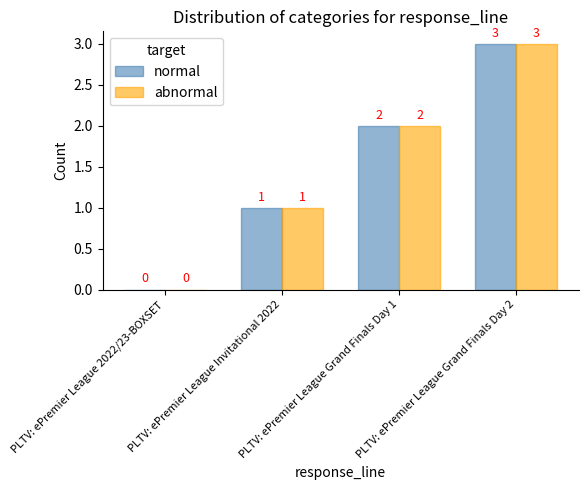

Where is abnormal nearest to the value 1?

PLTV: ePremier League Invitational 2022